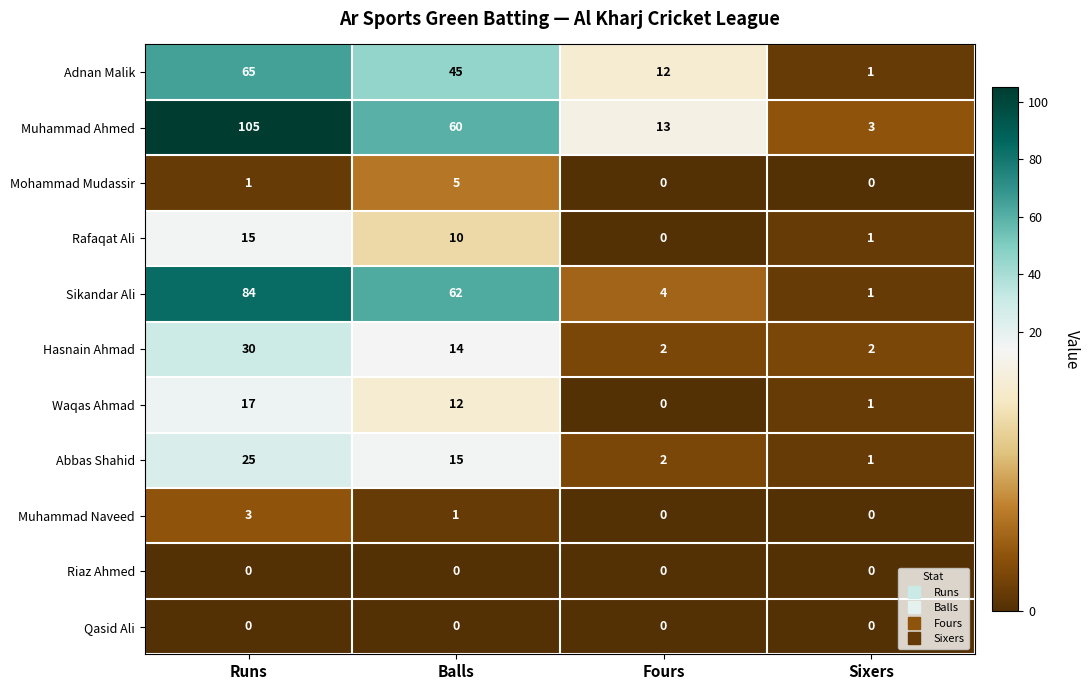

At which category is the sum across all series the highest?

Runs